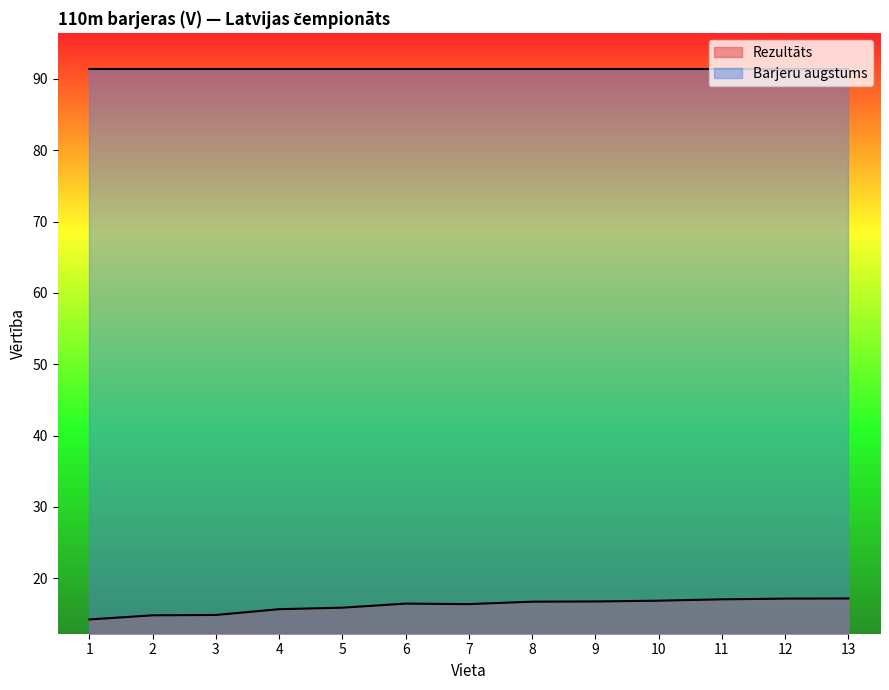

Does the chart have visible grid lines?

No